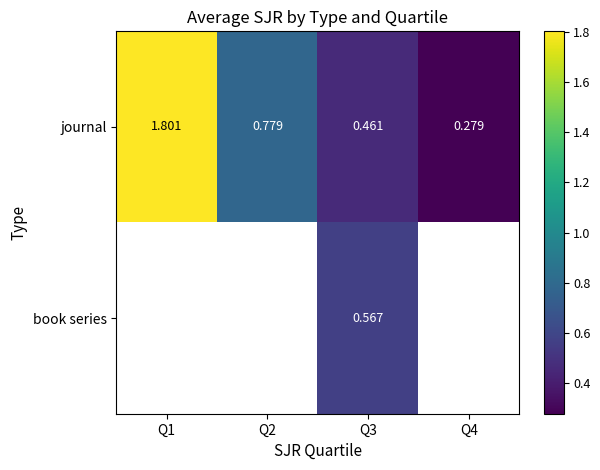

Which series has the largest range (max minus min)?

journal